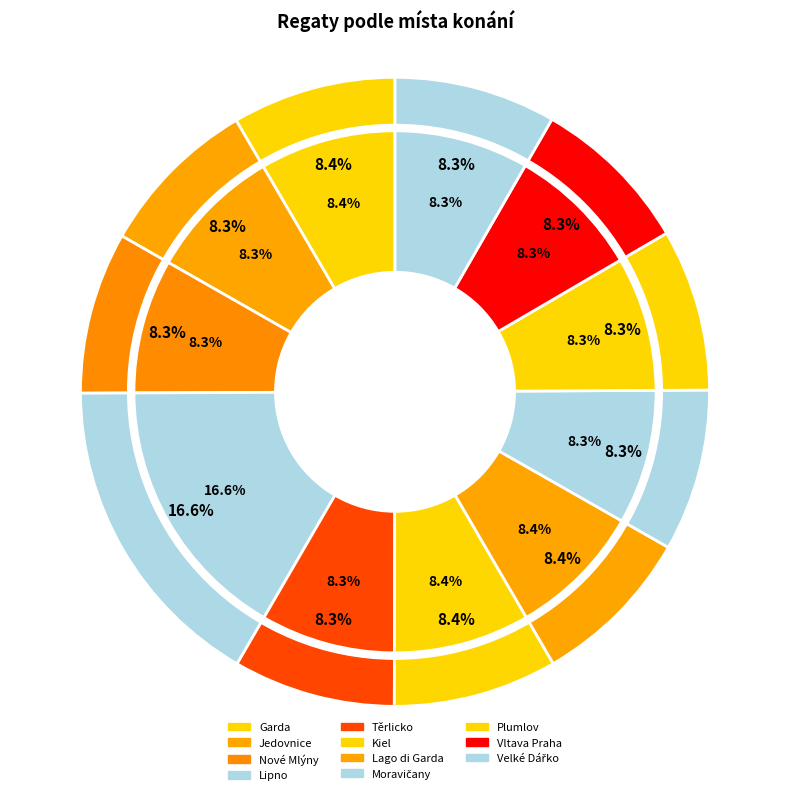

Approximately how many times larger is the value at Velké Dářko compared to Těrlicko?

1.0